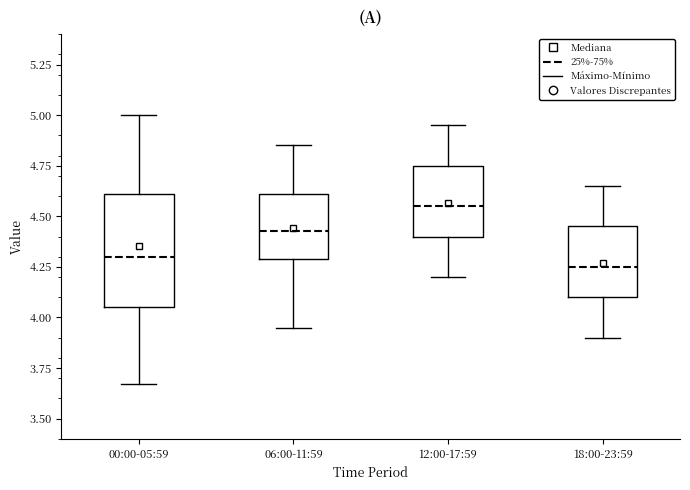

Comparing the boxes themselves (not the whiskers), which one is the tallest?

00:00-05:59